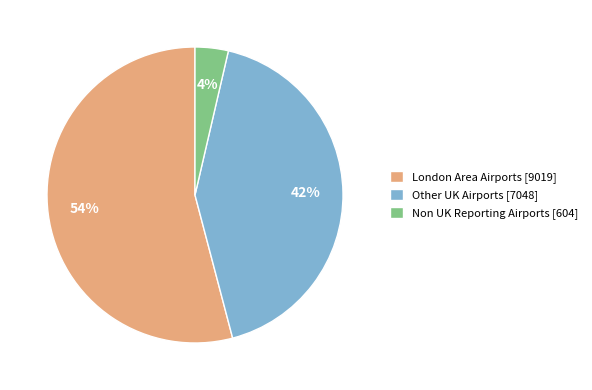

To the nearest percent, what is the difference between the London Area Airports [9019] and Other UK Airports [7048] slice percentages?

12%